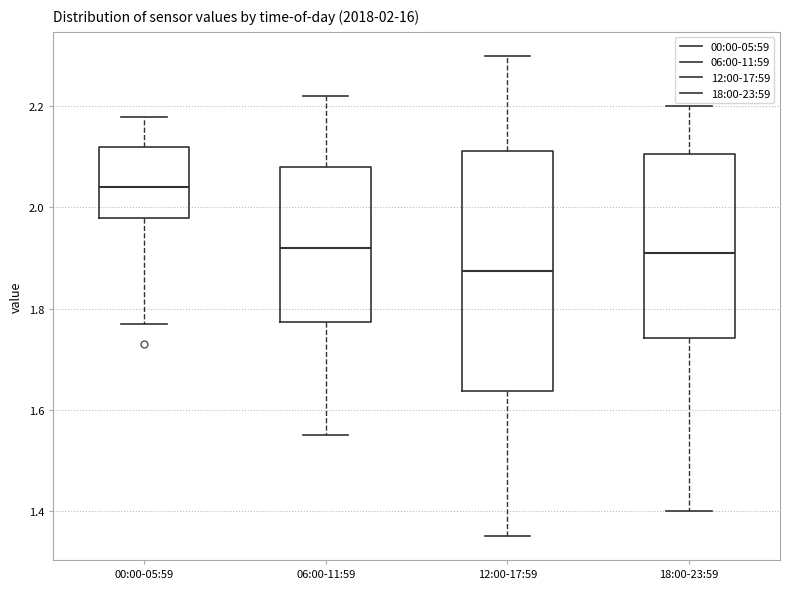

Which box's median line is the highest?

00:00-05:59